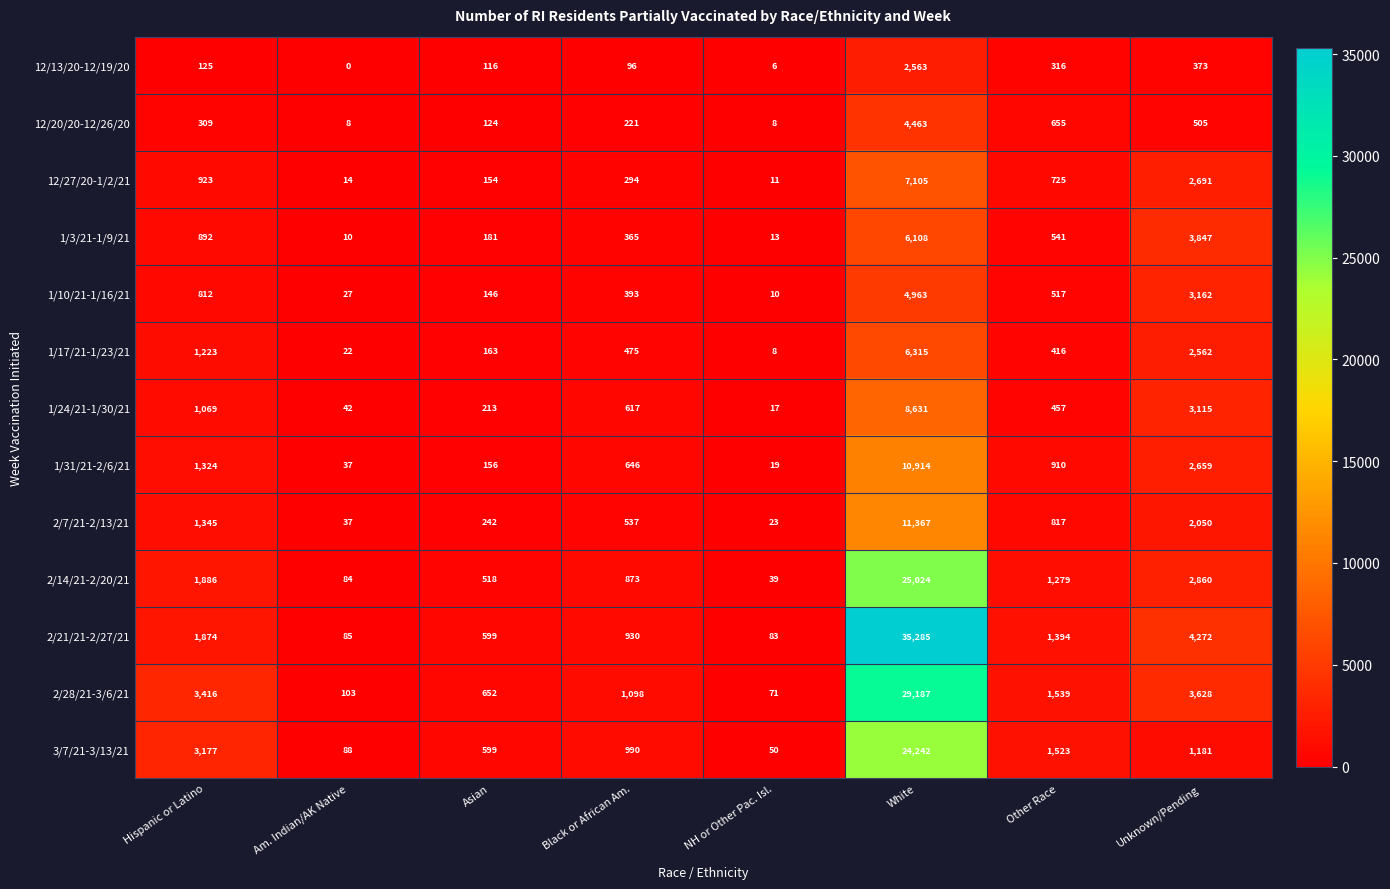

True or false: 2/28/21-3/6/21 has a value of 71 at NH or Other Pac. Isl..

True